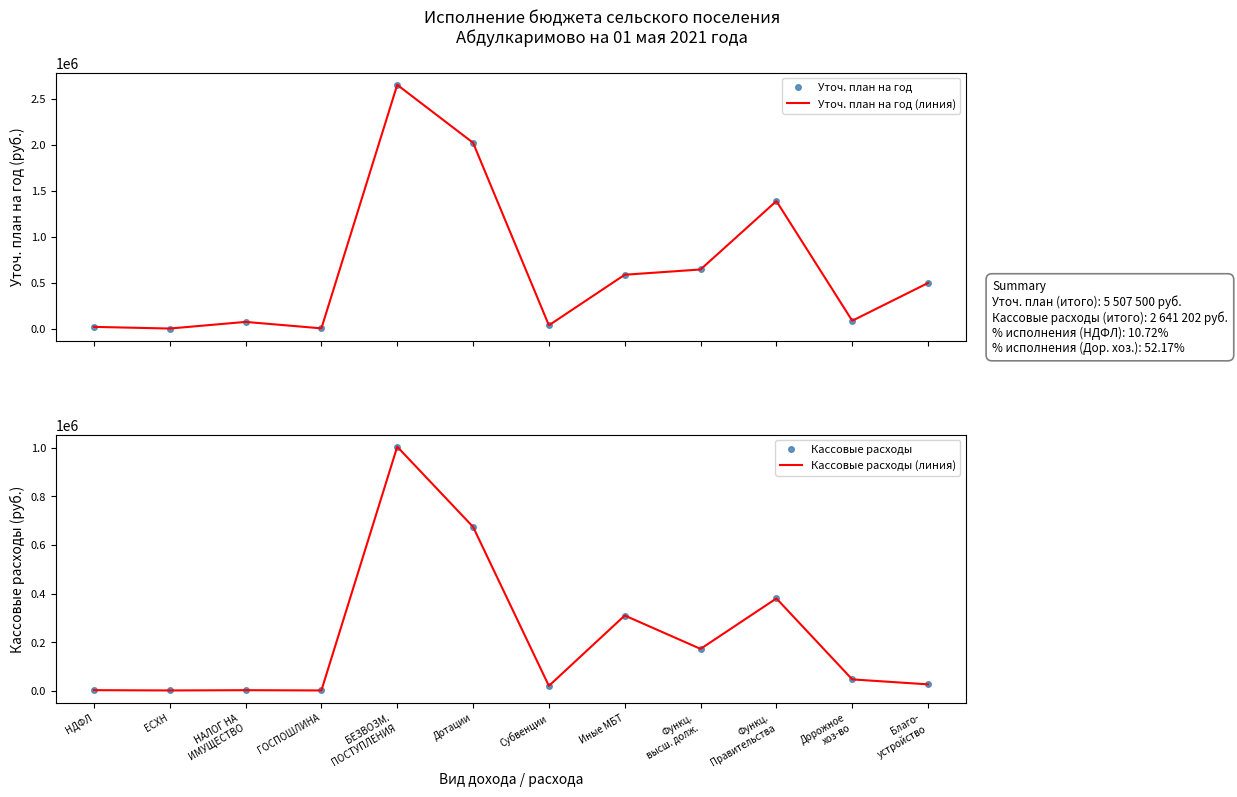

Rank the categories by Кассовые расходы (линия) value from lowest to highest.

ЕСХН, ГОСПОШЛИНА, НАЛОГ НА
ИМУЩЕСТВО, НДФЛ, Субвенции, Благо-
устройство, Дорожное
хоз-во, Функц.
высш. долж., Иные МБТ, Функц.
Правительства, Дотации, БЕЗВОЗМ.
ПОСТУПЛЕНИЯ